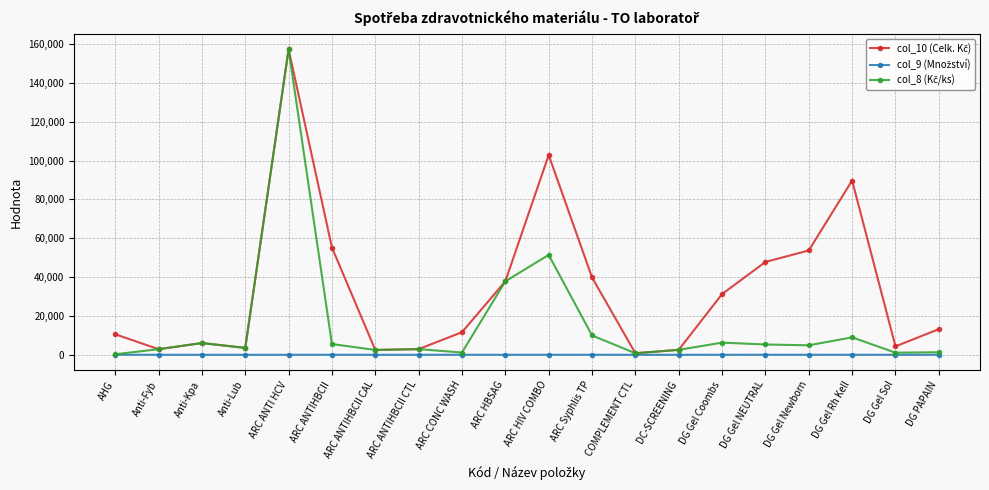

What is the smallest value displayed?

1.0